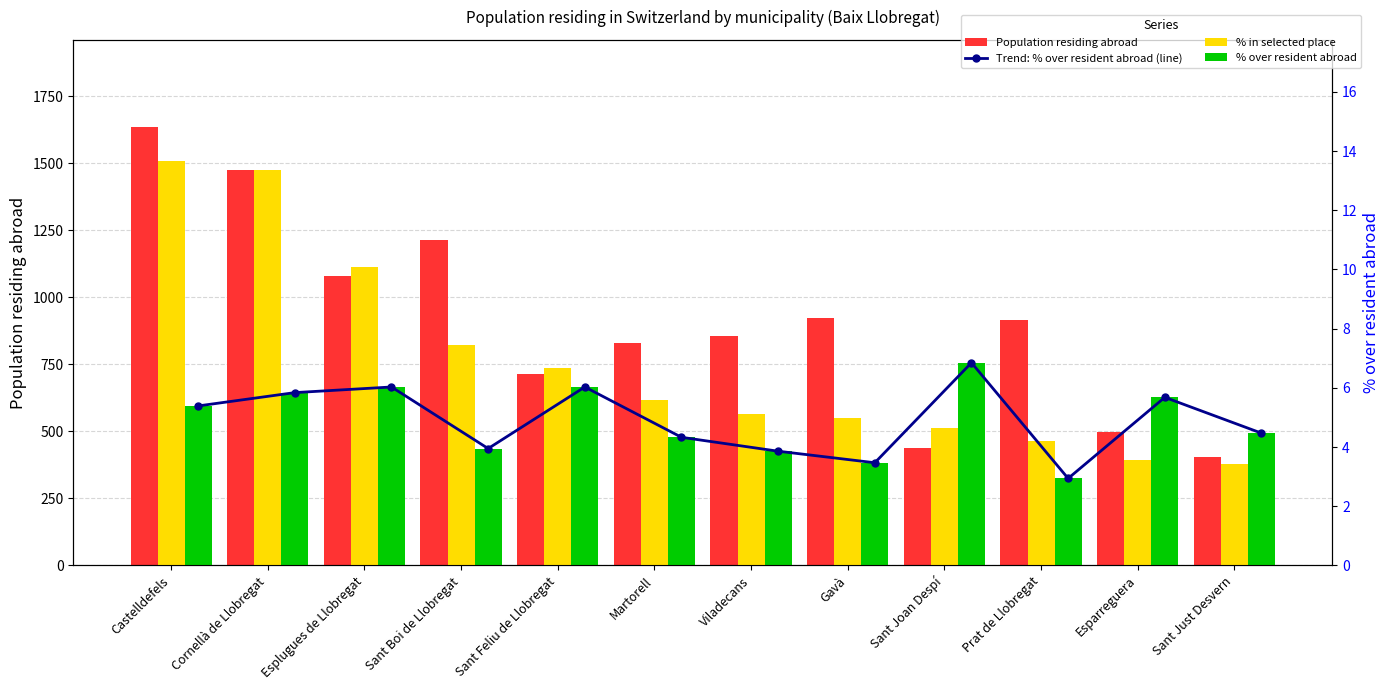

Between Esplugues de Llobregat and Sant Feliu de Llobregat, which series saw the biggest shift?

Population residing abroad